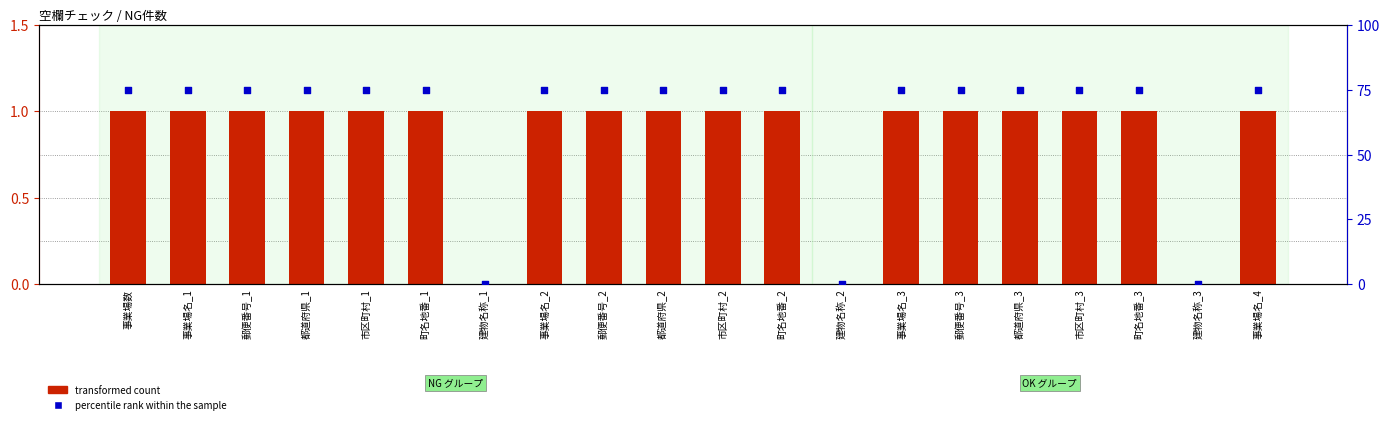

Which series has the largest total across all categories?

percentile rank within the sample